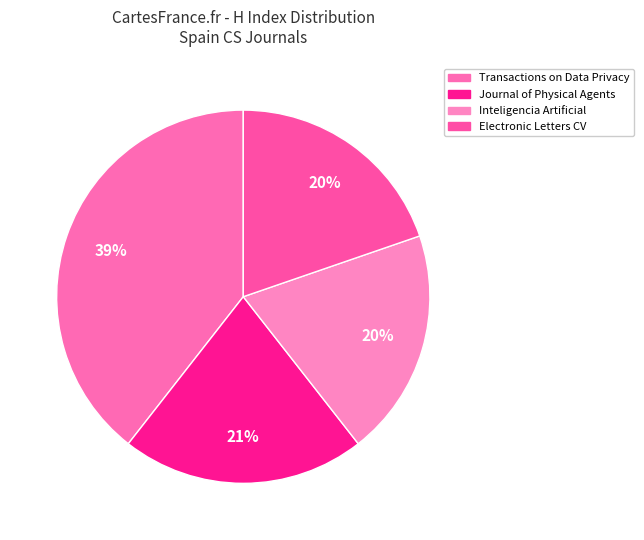

Is there a majority slice in this chart?

No